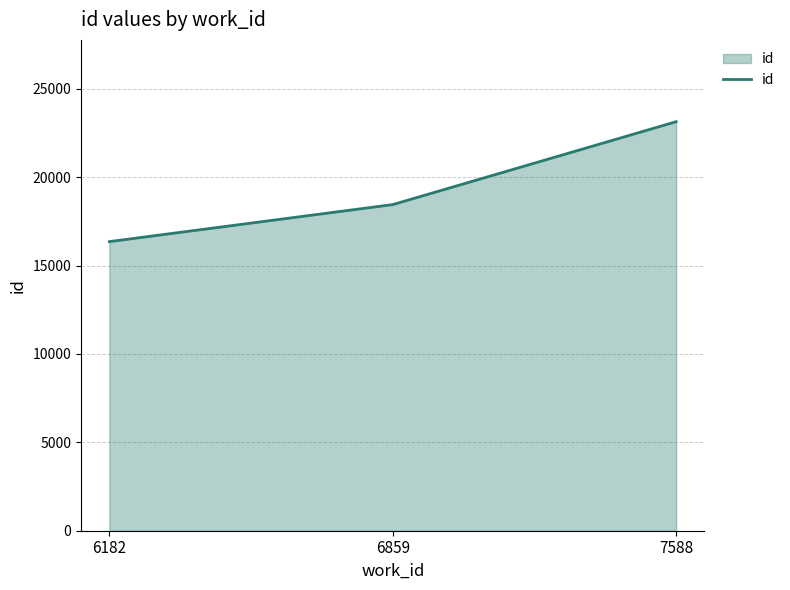

How many lines are shown in the chart?

1